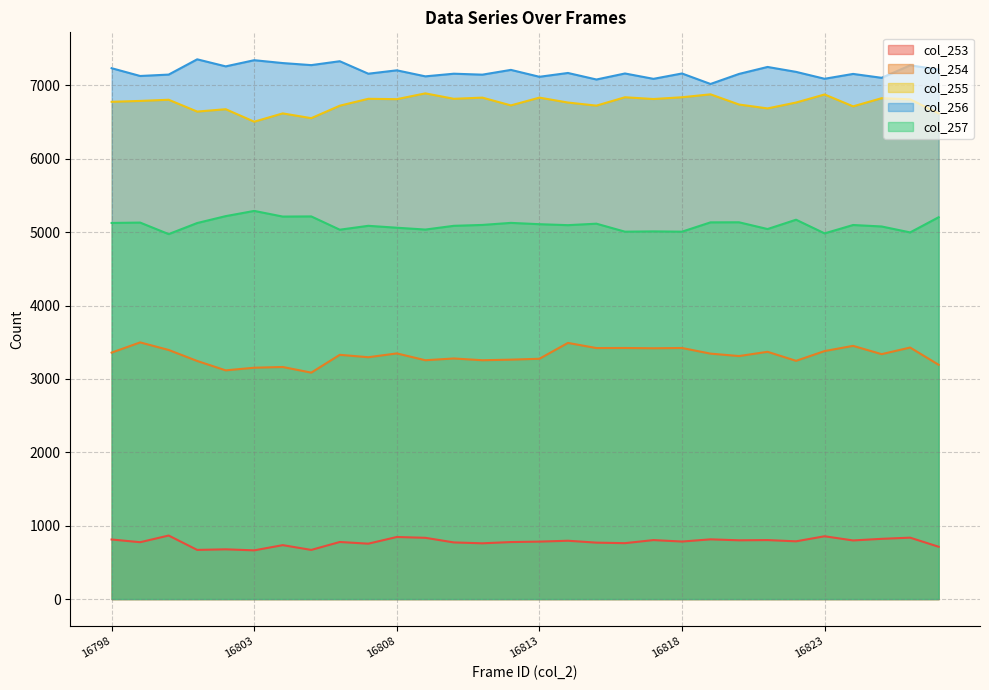

In col_254, how many points are higher than both neighbors (excluding endpoints)?

11